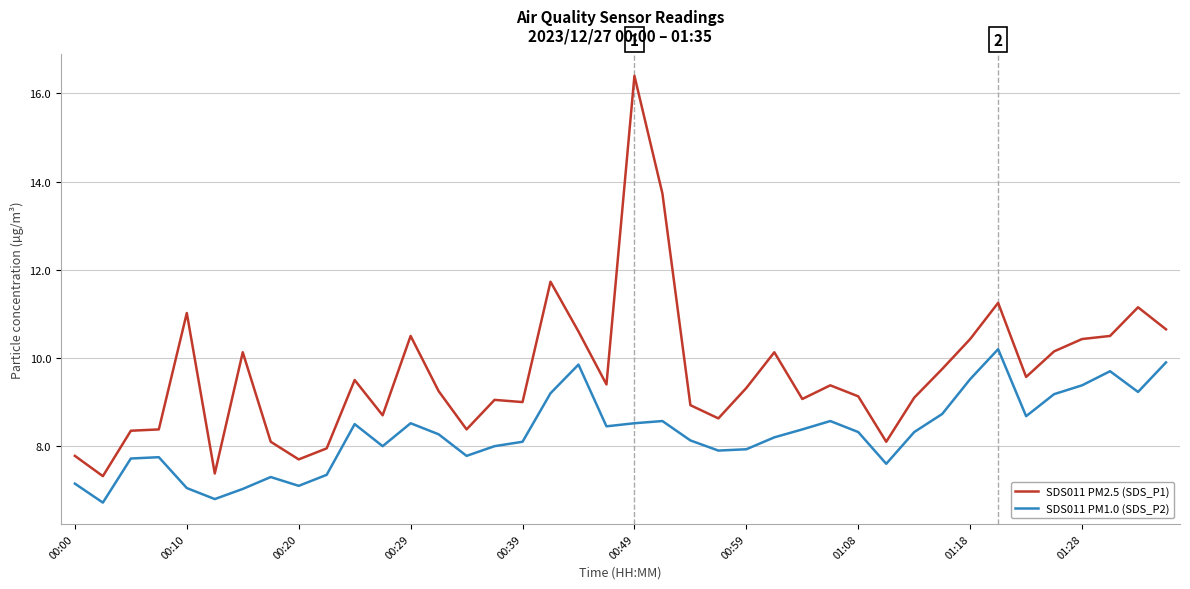

What is the lowest value of the SDS011 PM1.0 (SDS_P2) series?

6.7